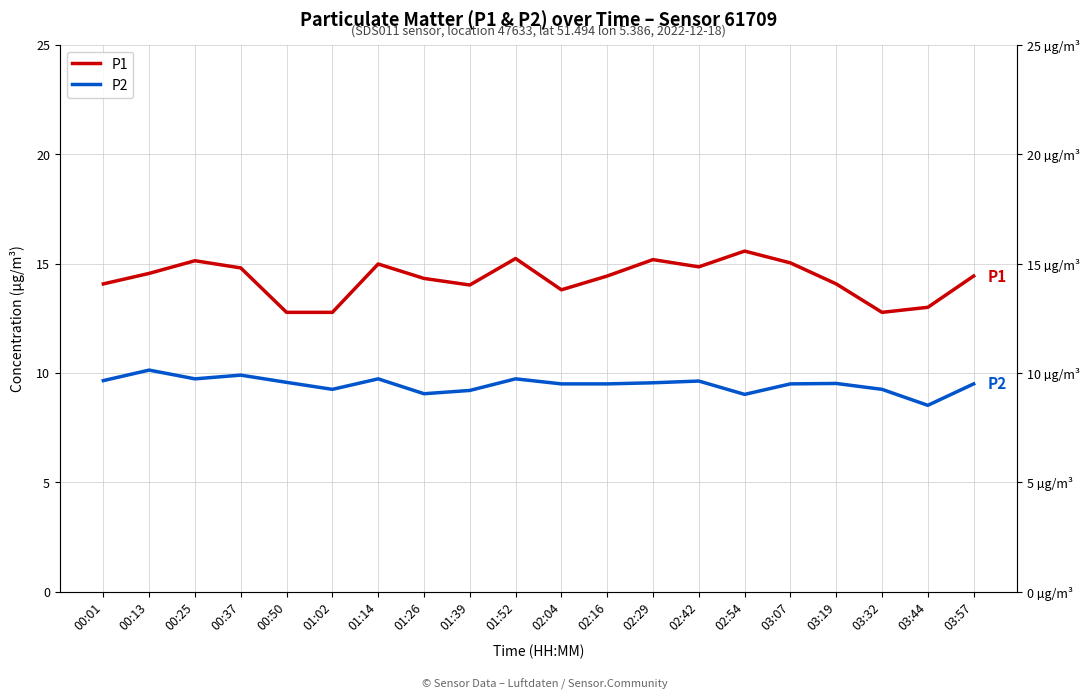

Which category has the lowest value across all series?

03:44